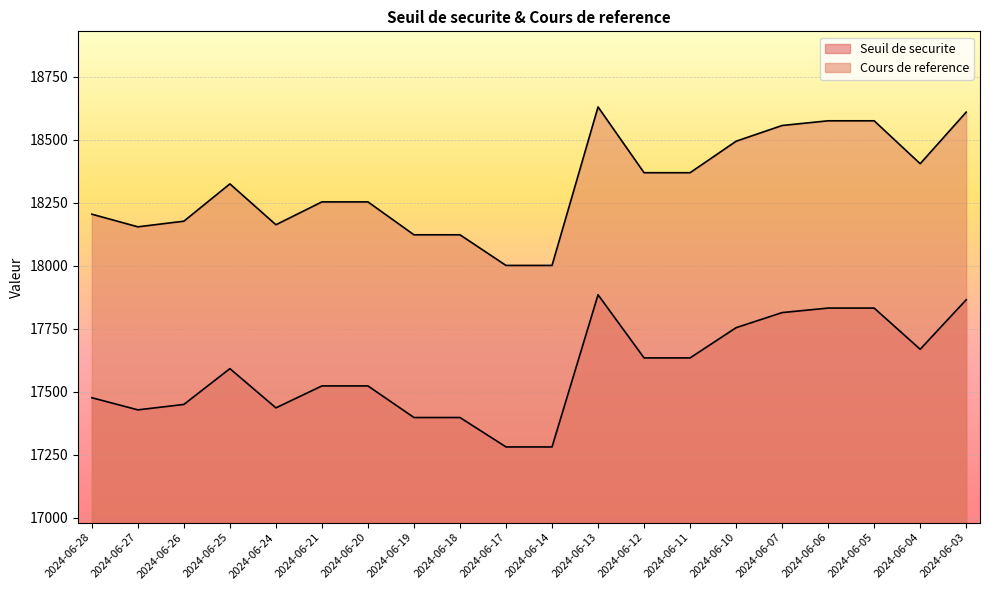

What is the sum of the Cours de reference values at 2024-06-24 and 2024-06-25?

36489.1